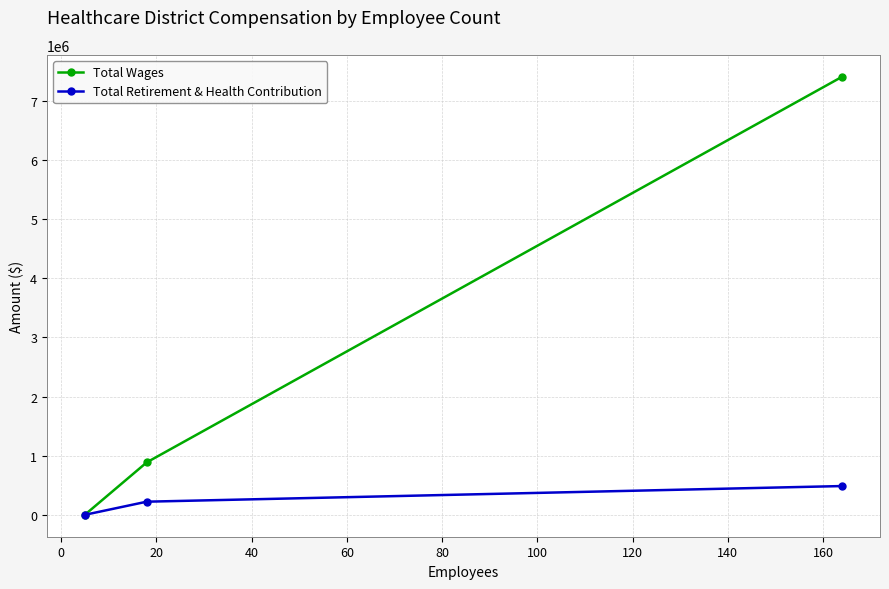

What is the highest value of the Total Retirement & Health Contribution series?

486735